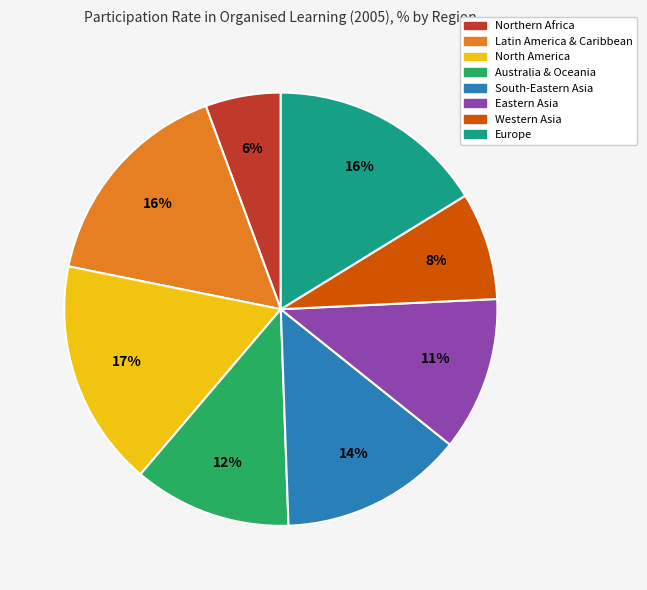

To the nearest percent, what portion does Europe represent?

16%